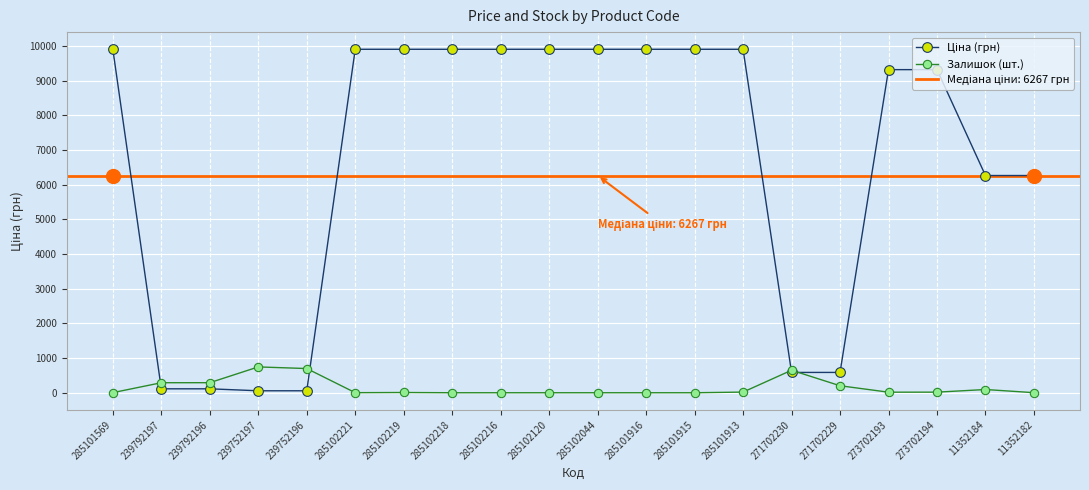

What is the spread (max minus min) of values at 239752197?

688.3